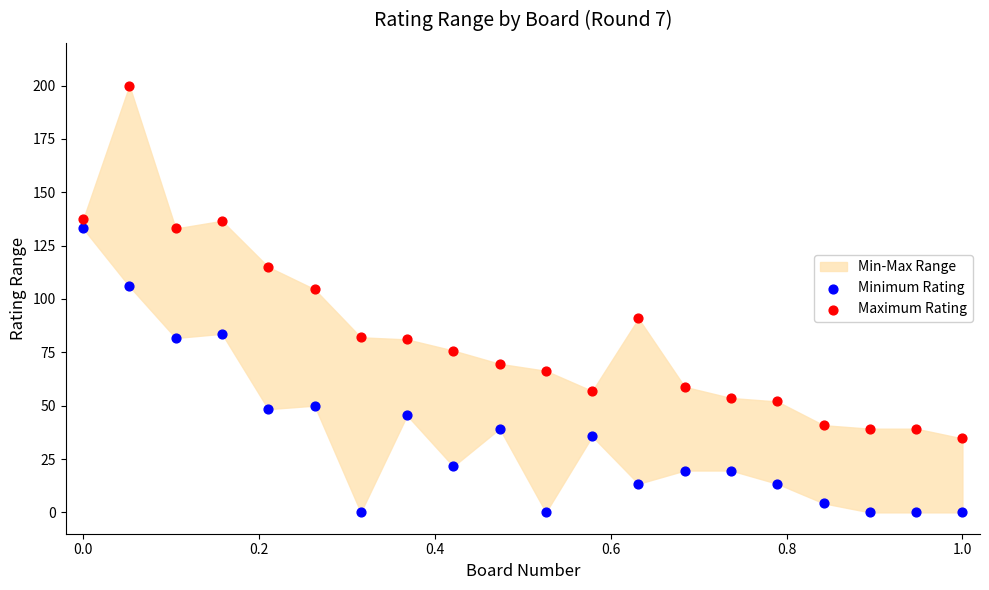

Which series has the widest spread of Y values?

Maximum Rating